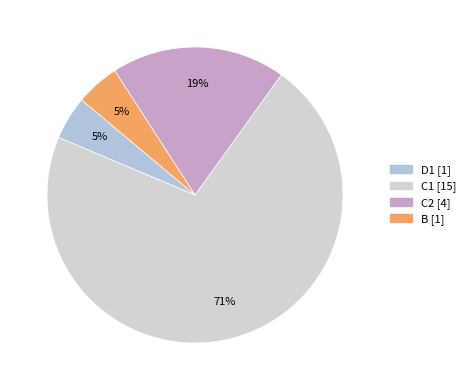

Count the number of slices in the pie.

4